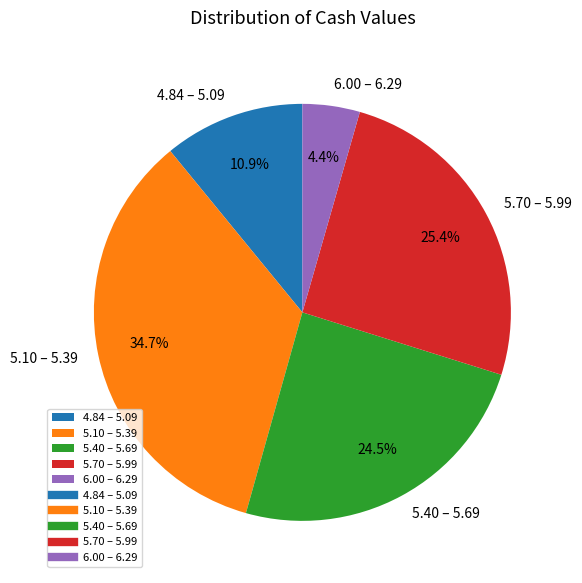

Rank the categories by value from highest to lowest.

5.10 – 5.39, 5.70 – 5.99, 5.40 – 5.69, 4.84 – 5.09, 6.00 – 6.29